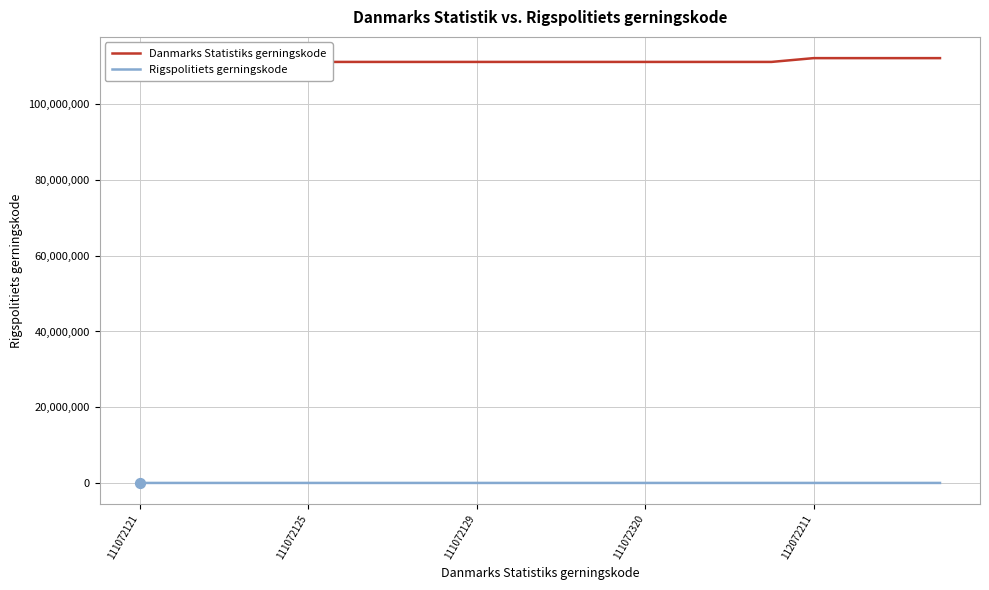

What are all the series names shown in the legend?

Danmarks Statistiks gerningskode, Rigspolitiets gerningskode